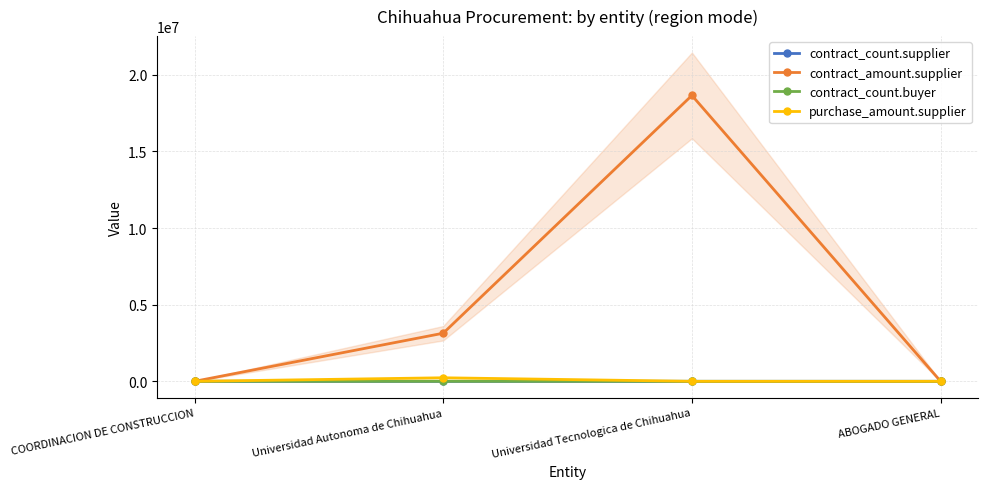

How many lines are shown in the chart?

4